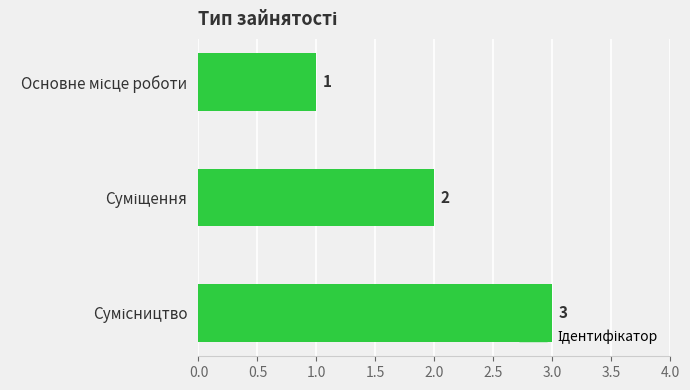

How many bars are there in total?

3